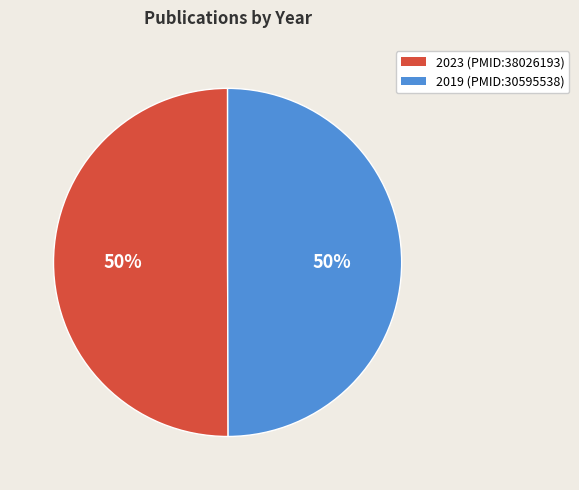

Count the number of slices in the pie.

2